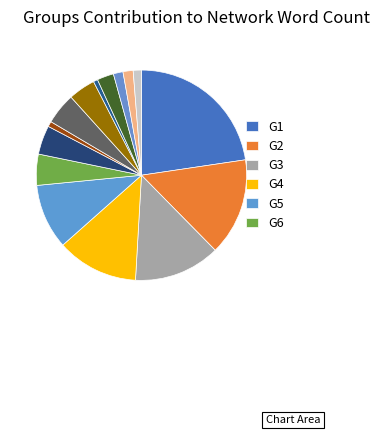

Count the number of slices in the pie.

15